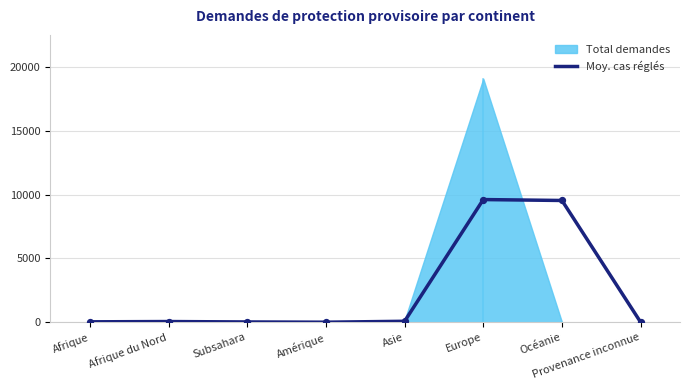

Which has a higher value, Afrique du Nord or Océanie?

Océanie